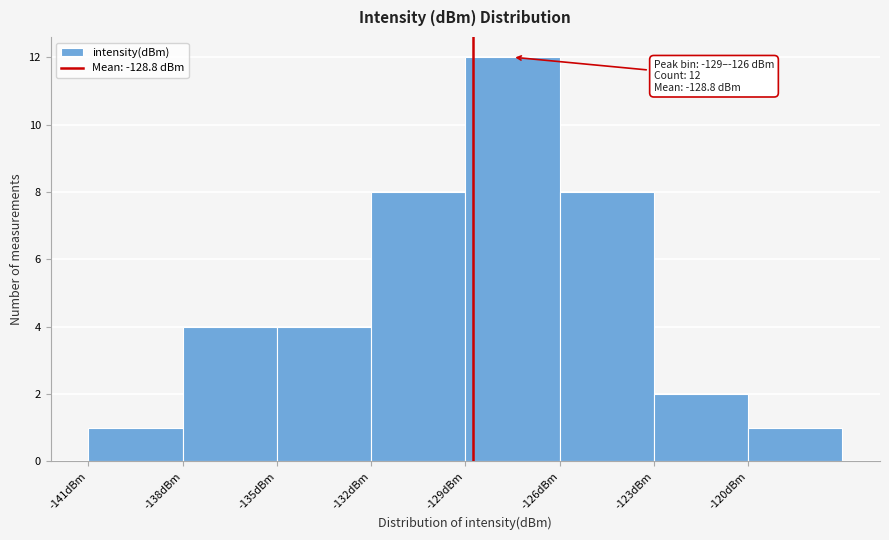

Which range on the x-axis has the tallest bar?

-129 to -126